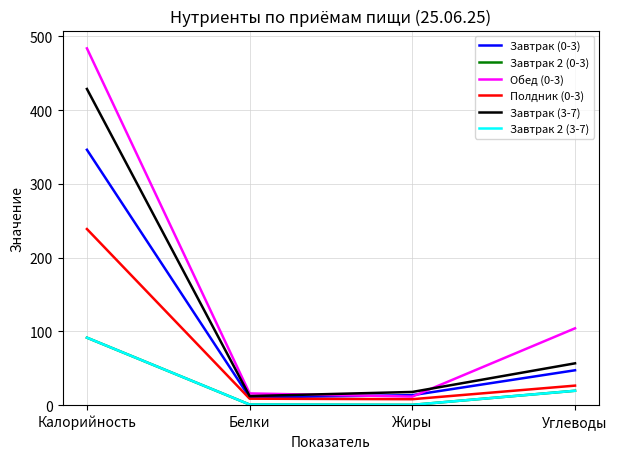

What is the average value of the Полдник (0-3) series?

70.6